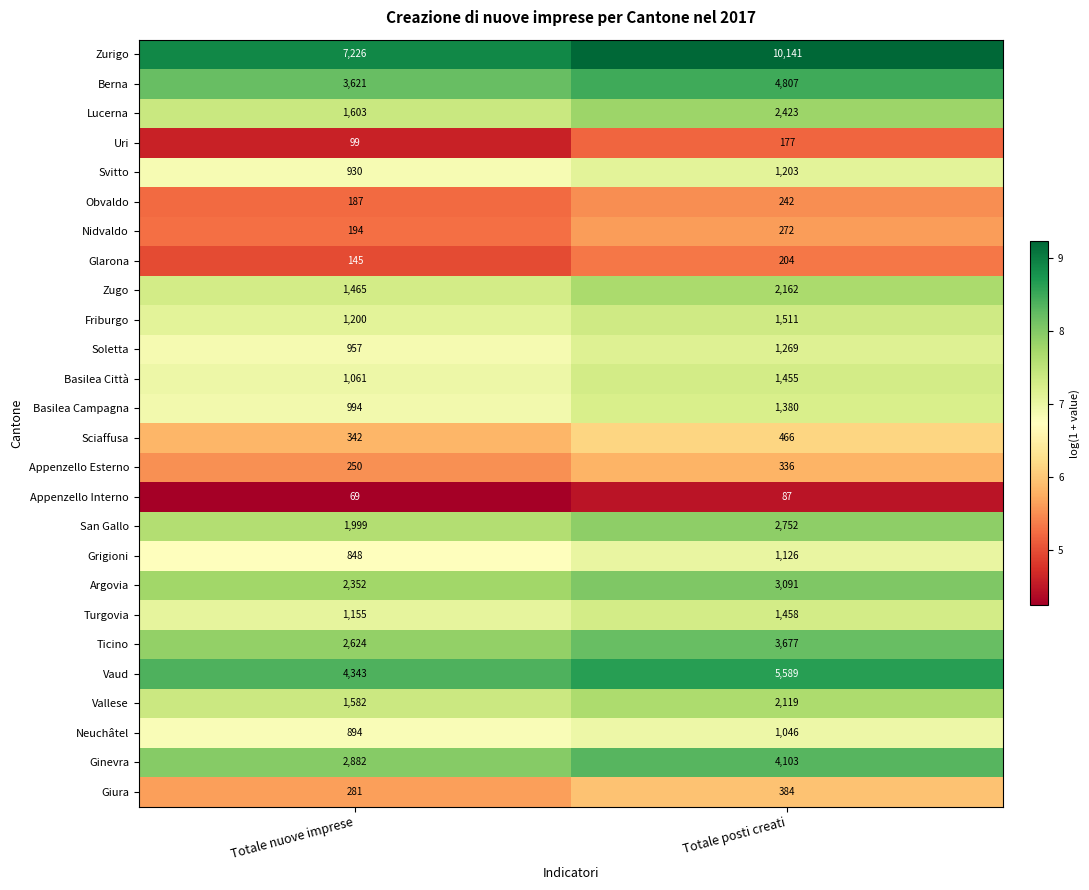

Which series has the widest spread of values?

Zurigo